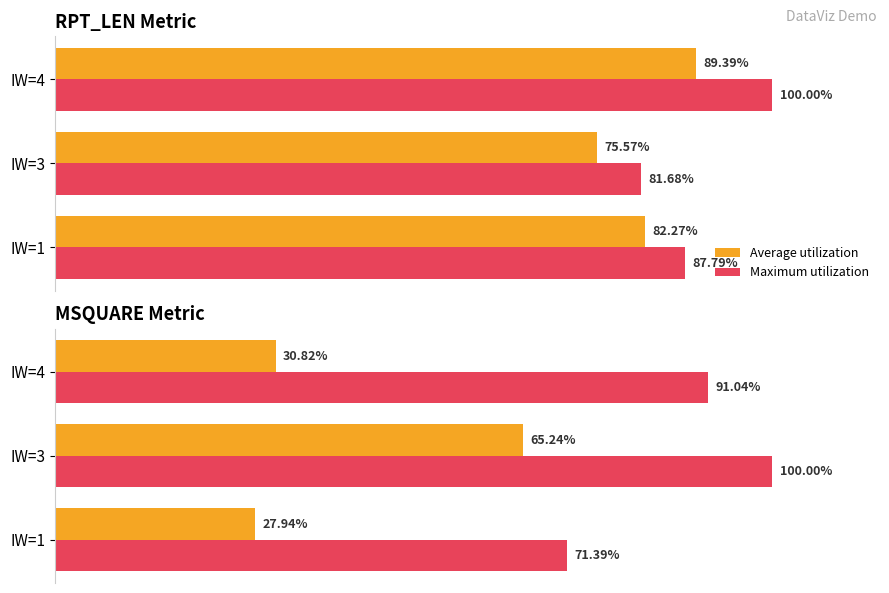

Which series has the largest total across all categories?

Maximum utilization